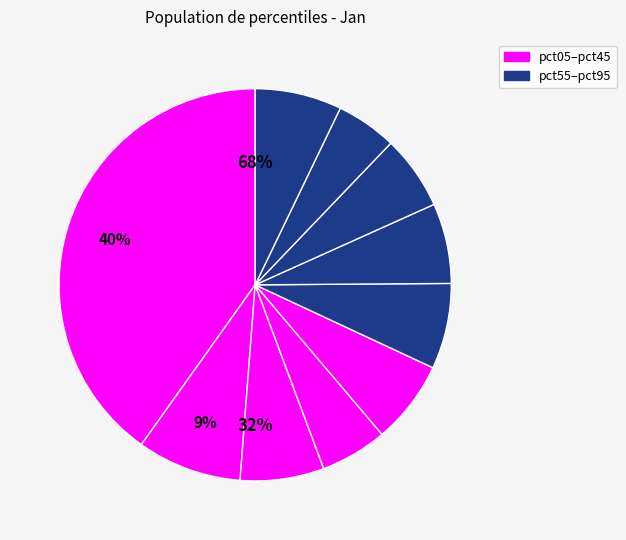

Is there a majority slice in this chart?

No